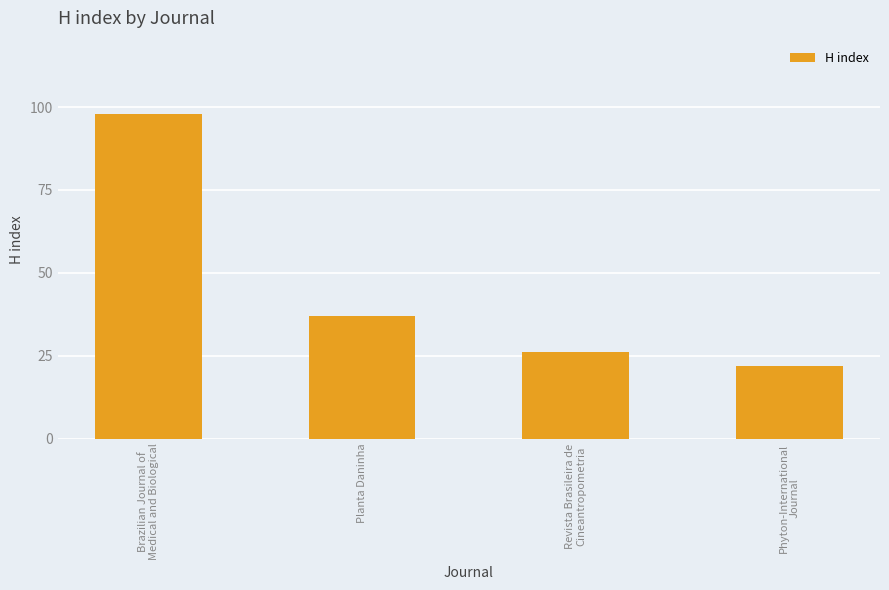

Rank the categories by value from lowest to highest.

Phyton-International
Journal, Revista Brasileira de
Cineantropometria, Planta Daninha, Brazilian Journal of
Medical and Biological